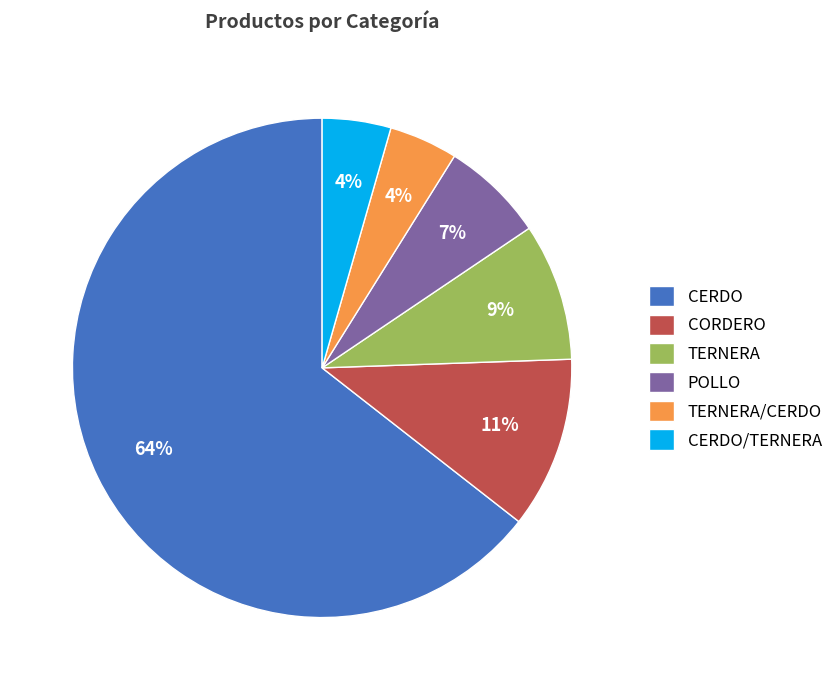

Between CERDO/TERNERA and CORDERO, which is larger?

CORDERO